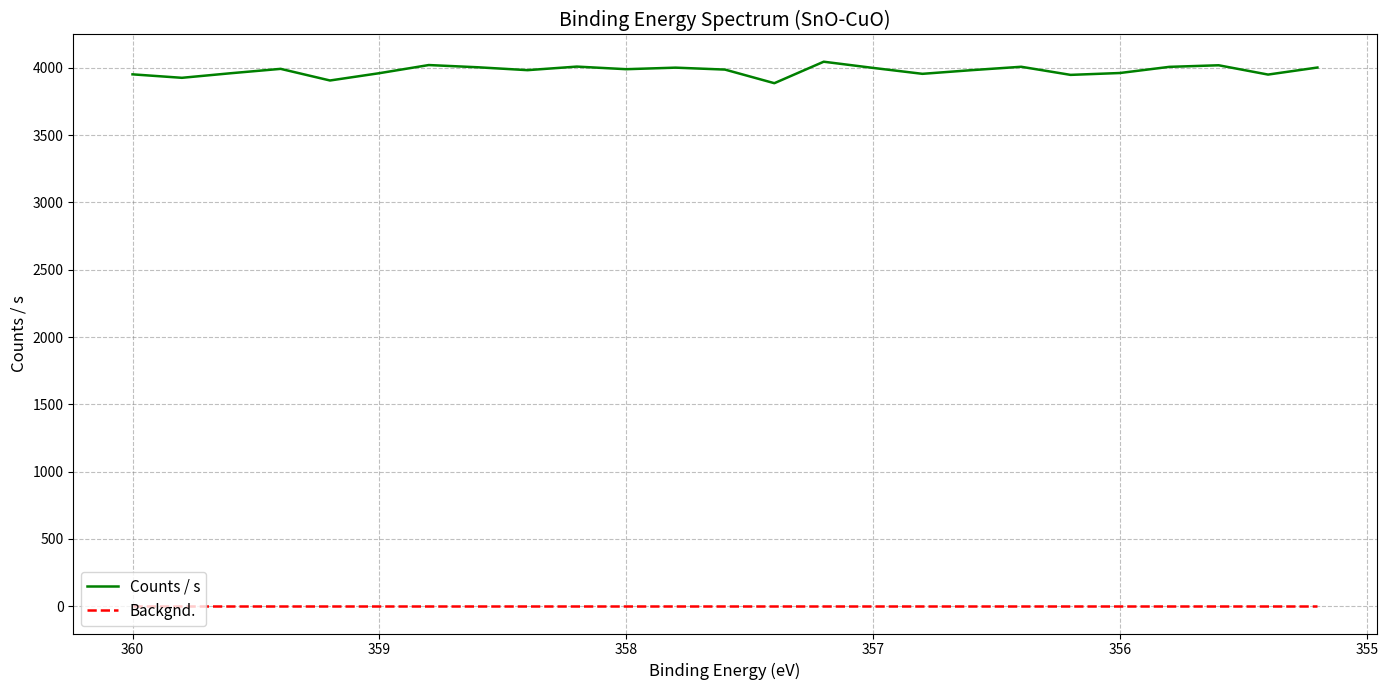

True or false: Backgnd. has more than 1 points higher than both neighbors.

False